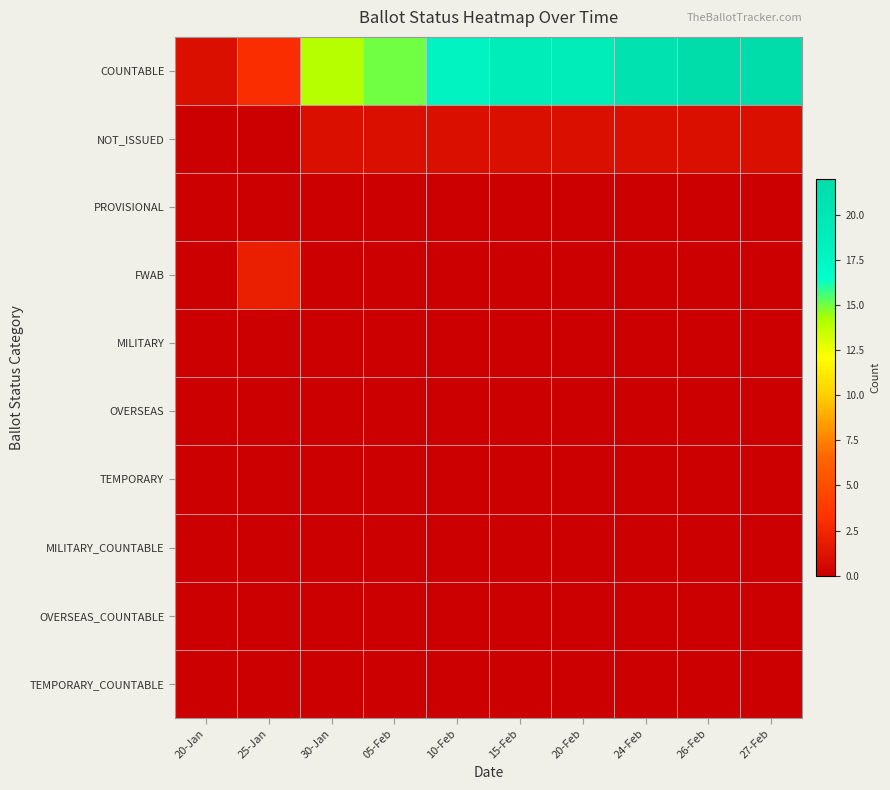

What is the difference between the highest and lowest values at 20-Jan?

1